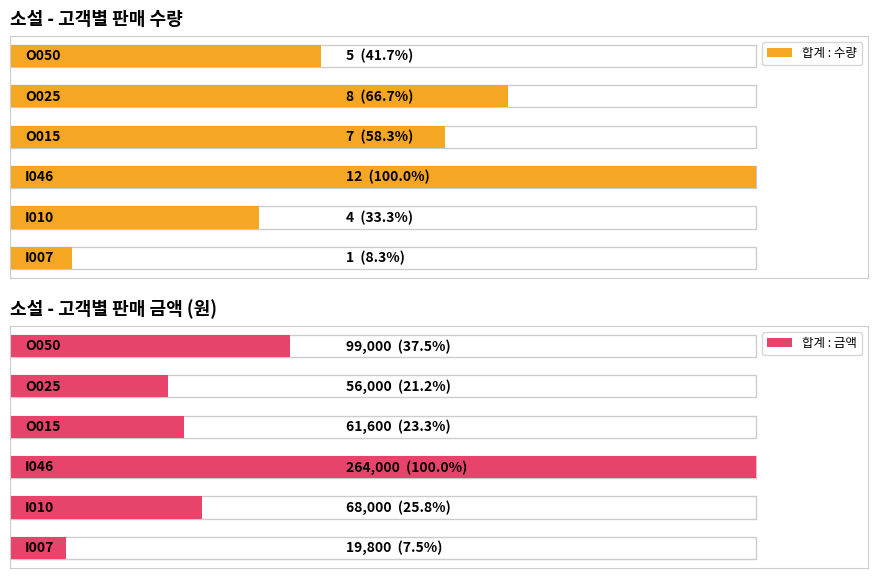

What is the difference between the 합계 : 금액 values at 1 and 5?

31000